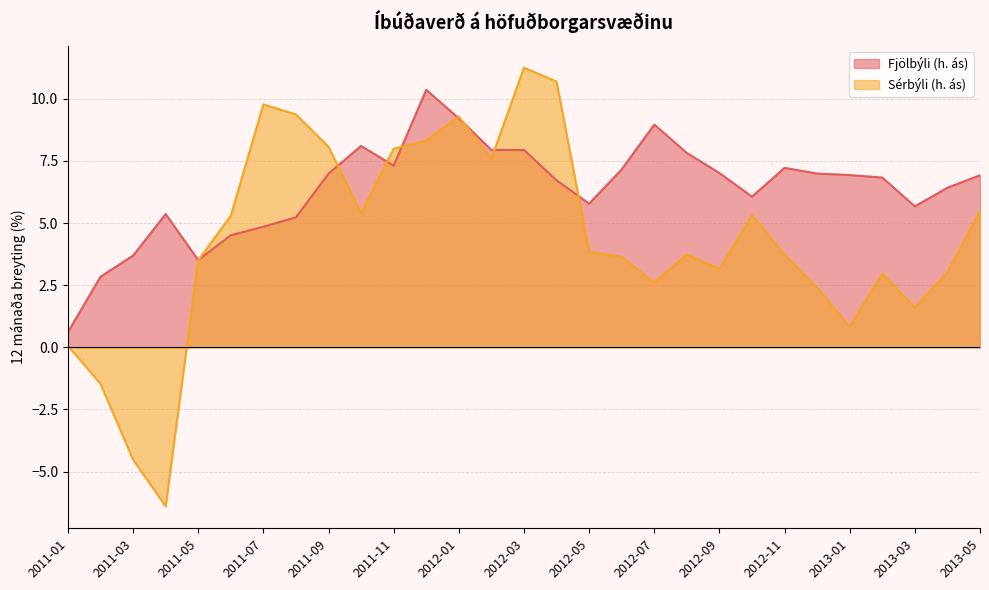

Is it true that Fjölbýli (h. ás) equals 7.2 at 2012-11?

True